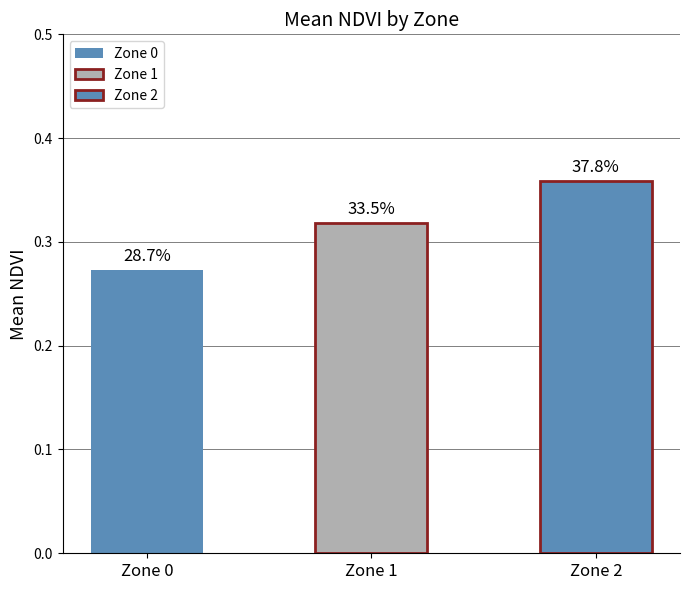

List the labels in order of value, smallest first.

Zone 0, Zone 1, Zone 2